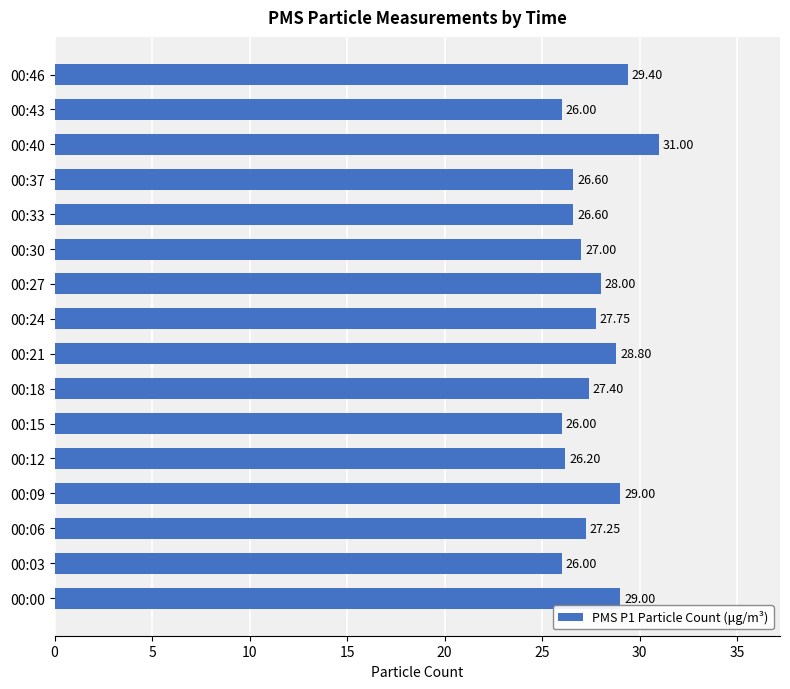

What is the ratio of the value at 00:00 to the value at 00:30?

1.1